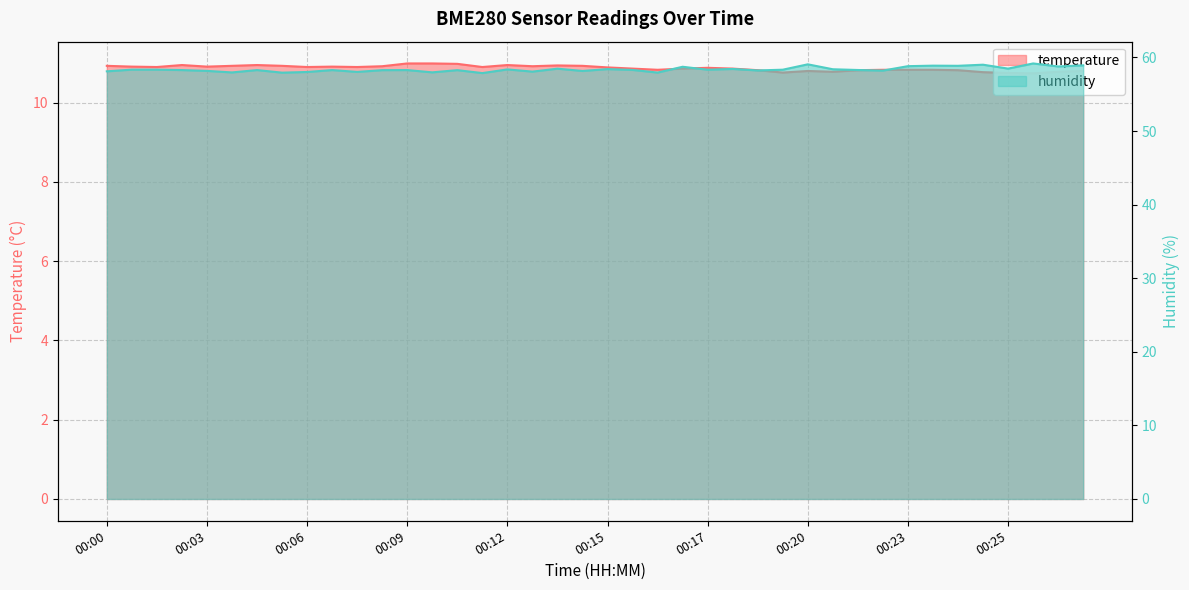

True or false: humidity and temperature intersect in this chart.

False